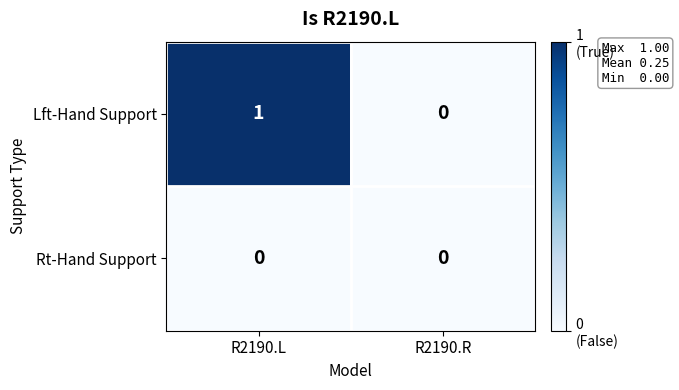

How many data points does each series have?

2